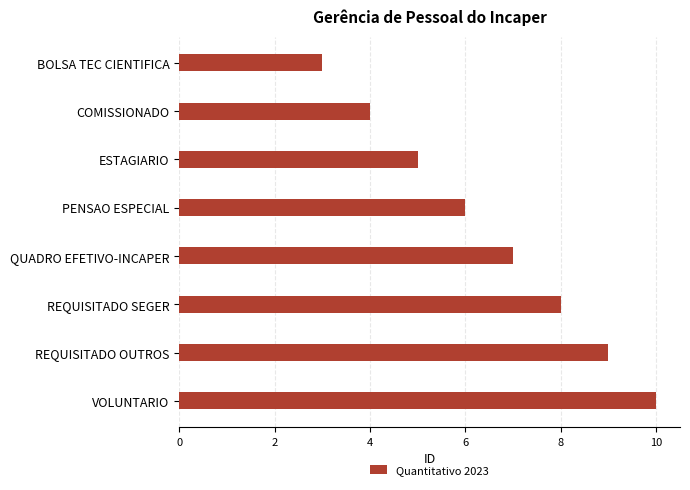

Is it true that the value at REQUISITADO SEGER is 8?

True